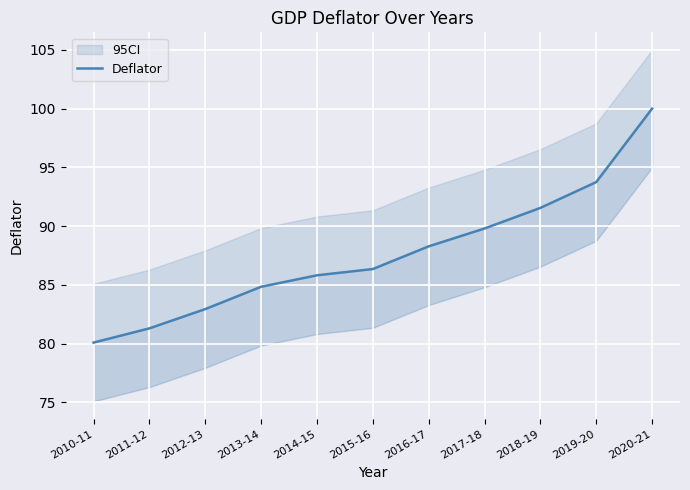

What is the label of the 6th point from the left?

2015-16